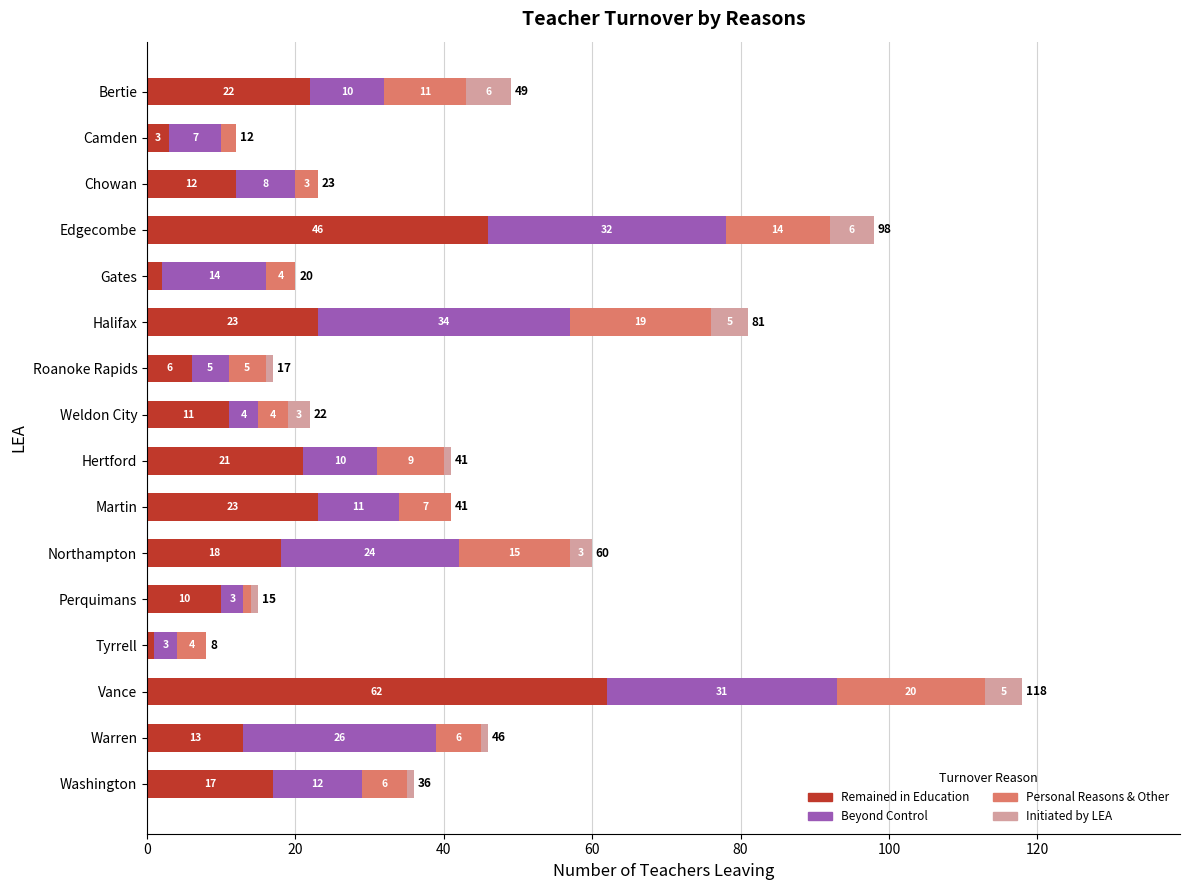

At which category is the sum across all series the highest?

Vance